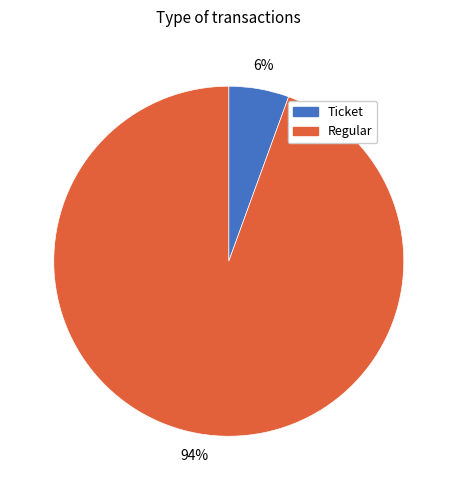

To the nearest percent, what percentage of the pie is Regular?

94%